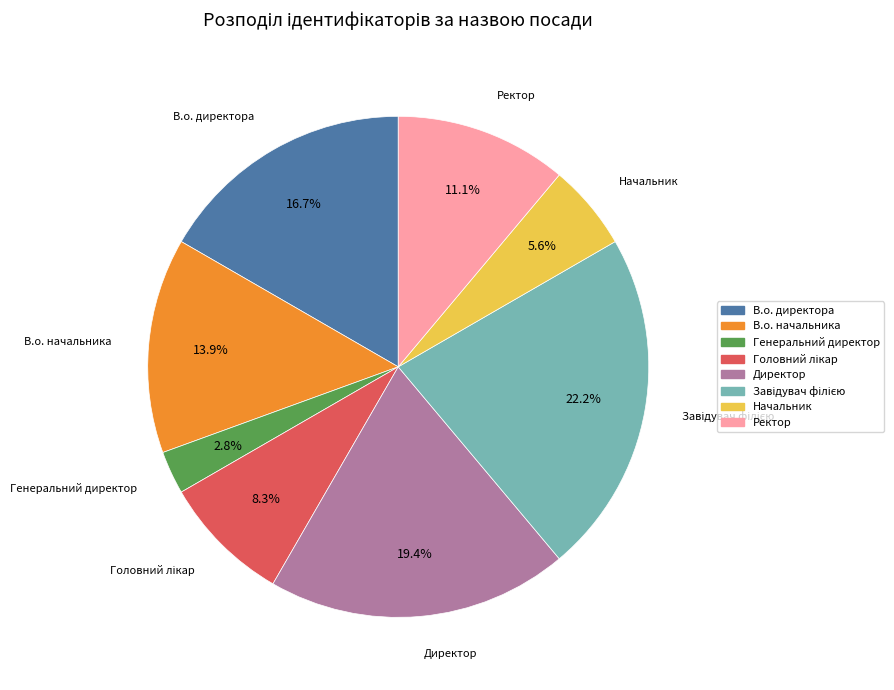

To the nearest percent, what percentage of the pie is Ректор?

11%